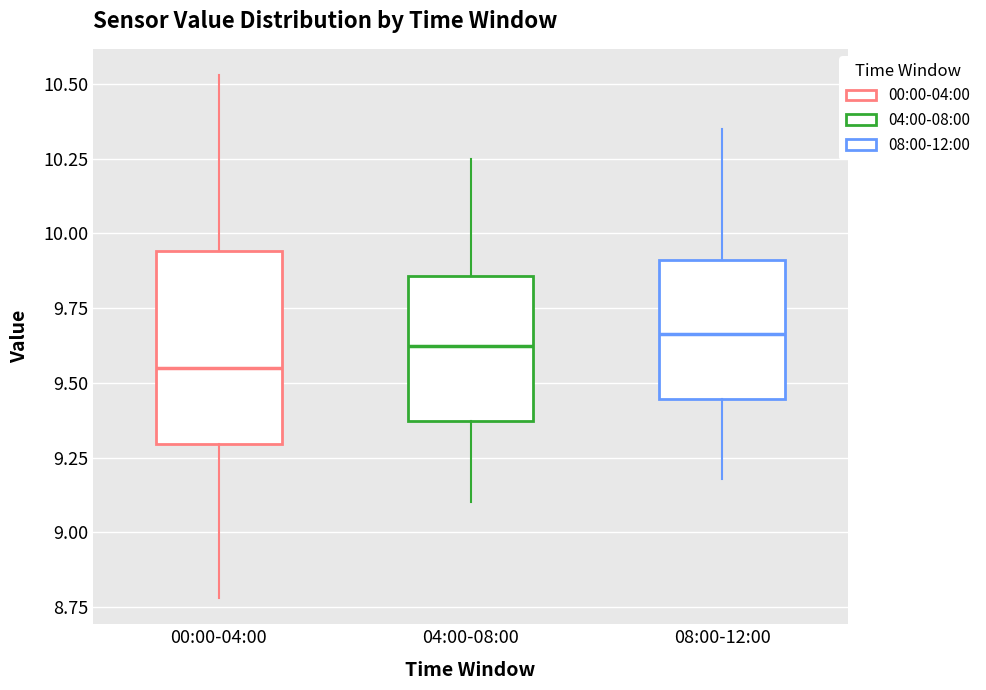

Comparing the boxes themselves (not the whiskers), which one is the tallest?

00:00-04:00